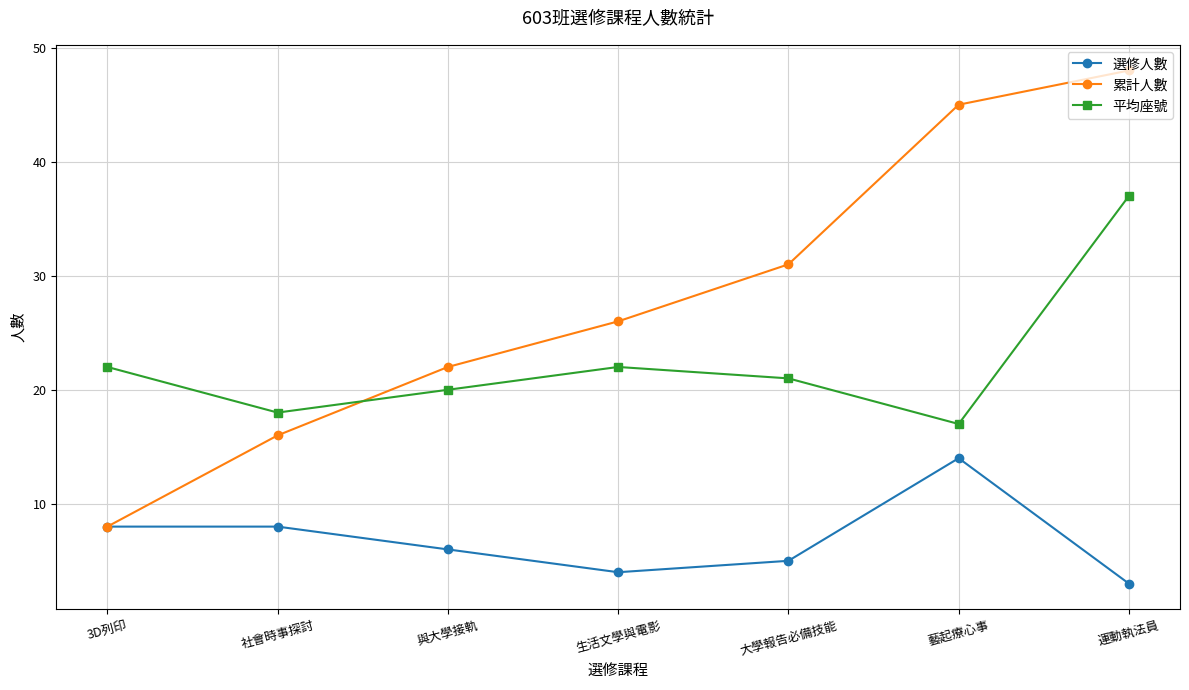

Count the number of categories in the chart.

7